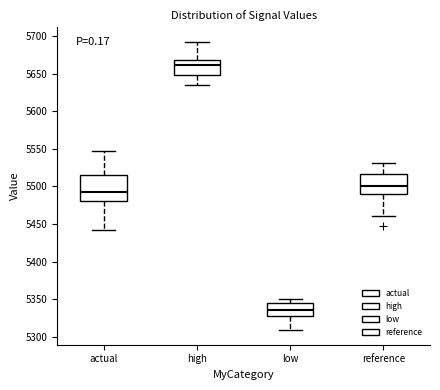

Reading left to right, transcribe this box plot: for each box, give where its median line is, the range the box spans, and where its two whiskers end, as read against the y-axis. The values are not printed on the chart, so give them approximately, as read against the axis.

actual: median 5495, box 5480 to 5515, whiskers 5445 to 5545
high: median 5660, box 5650 to 5670, whiskers 5635 to 5695
low: median 5335, box 5325 to 5345, whiskers 5310 to 5350
reference: median 5500, box 5490 to 5515, whiskers 5460 to 5530